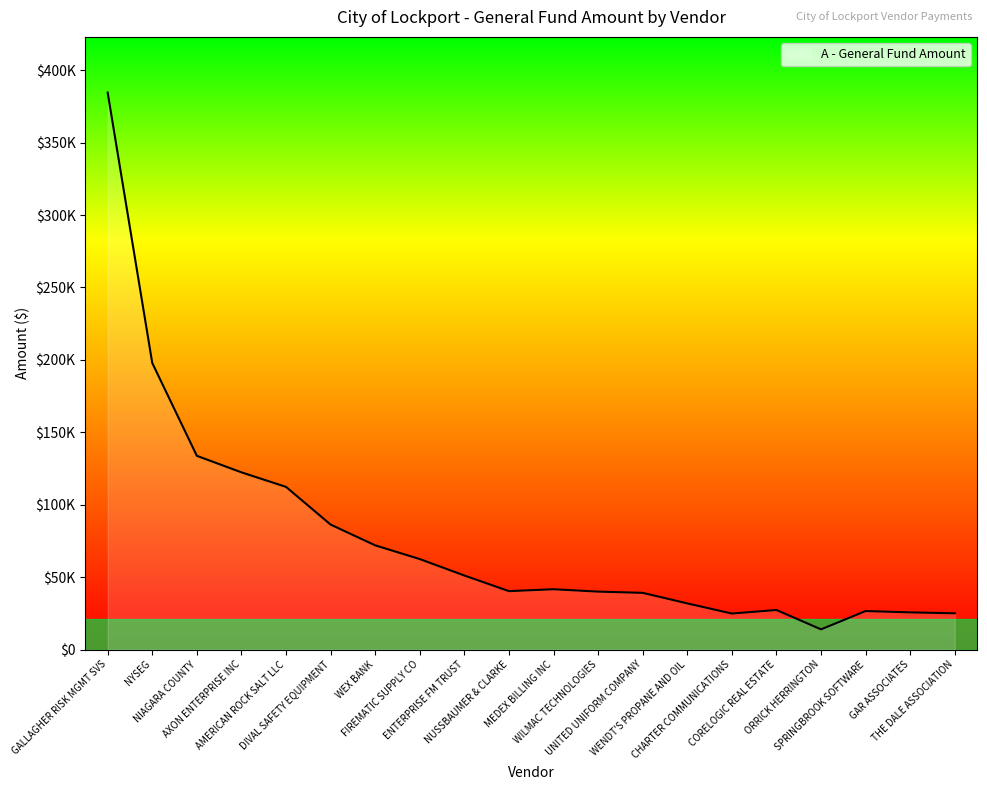

What is the value of the 12th point from the left?

39986.0